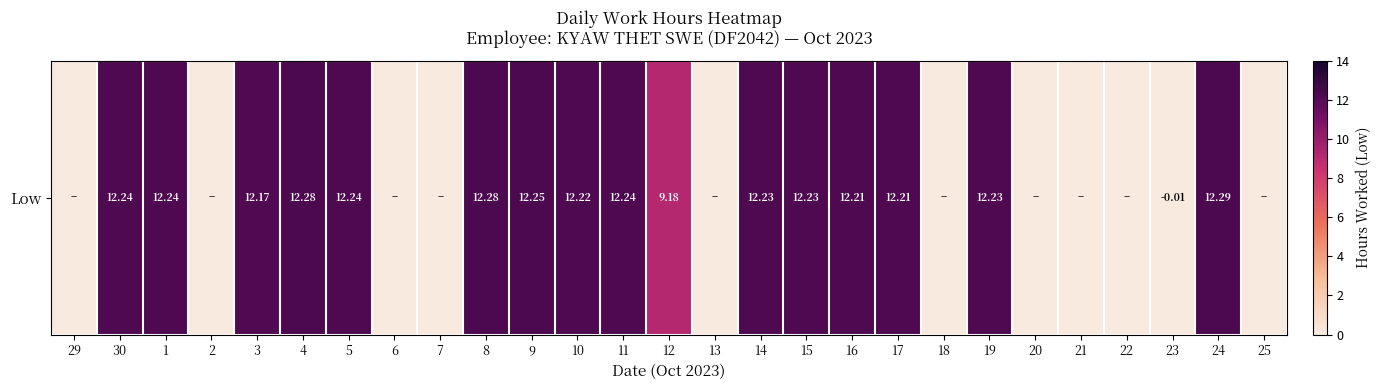

At which label is the value closest to 6?

12